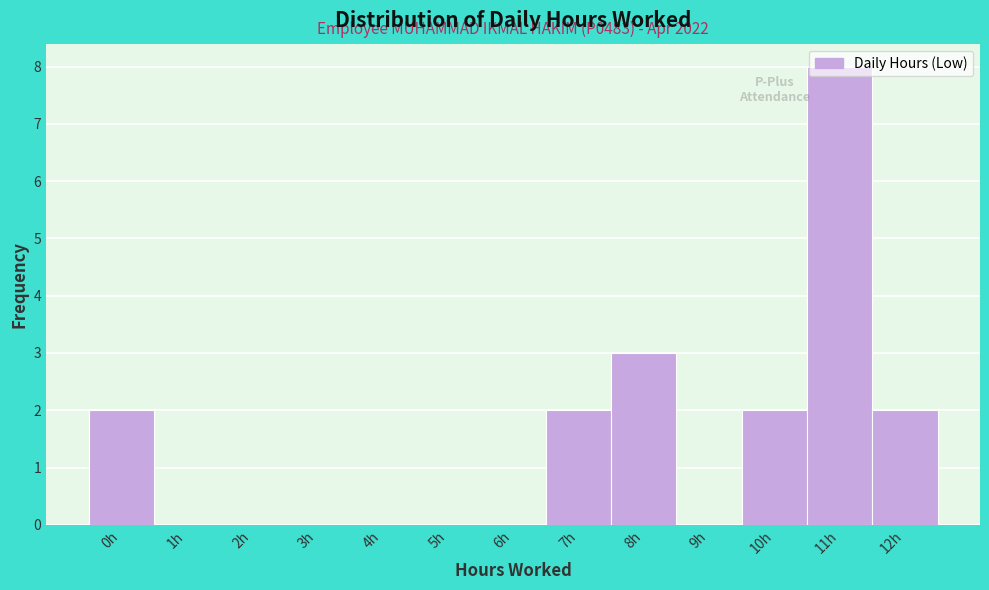

What is the sum of all values?

19